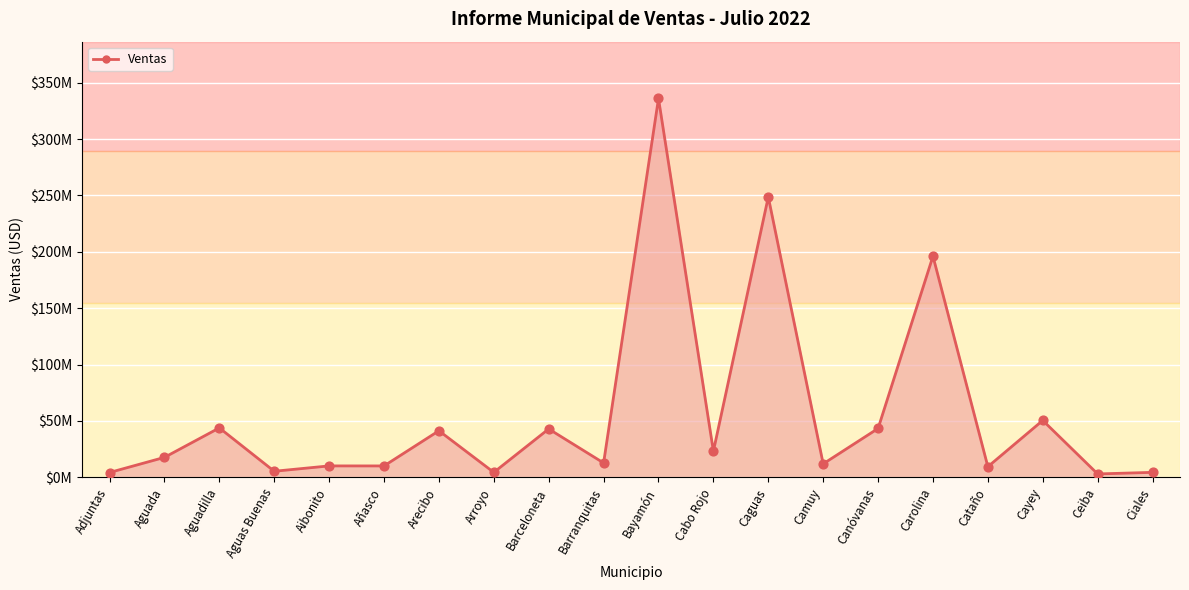

Between Aguada and Barranquitas, which is larger?

Aguada